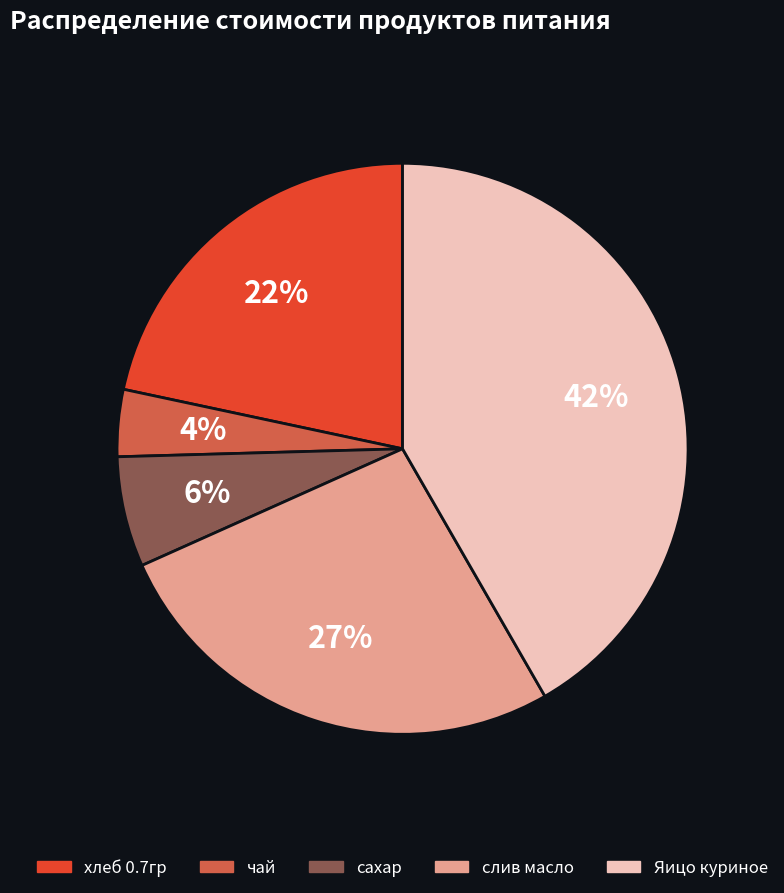

Rank the categories by value from highest to lowest.

Яицо куриное, слив масло, хлеб 0.7гр, сахар, чай